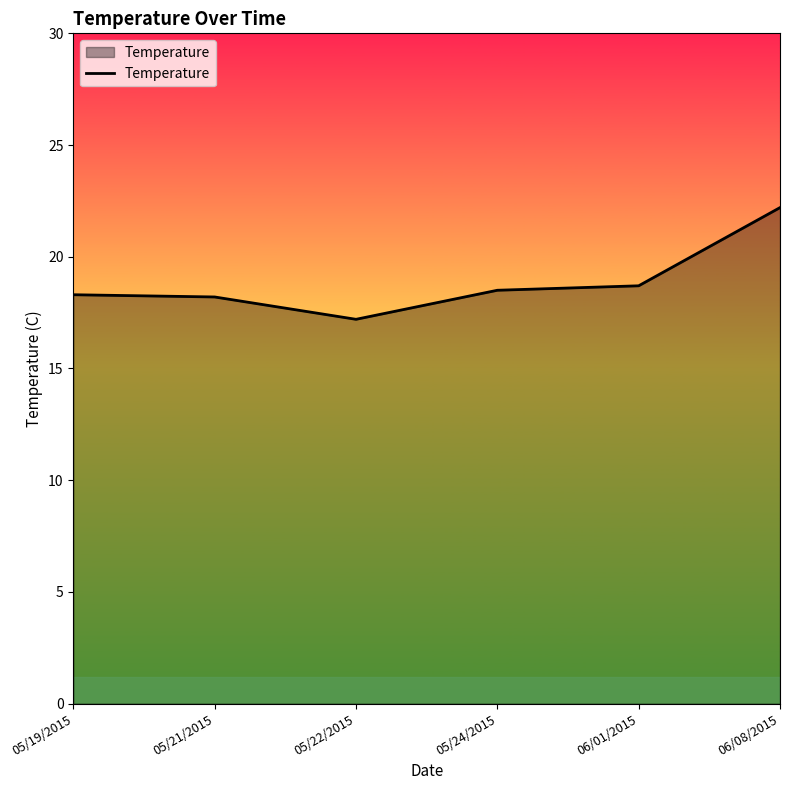

How many categories are shown in the chart?

6